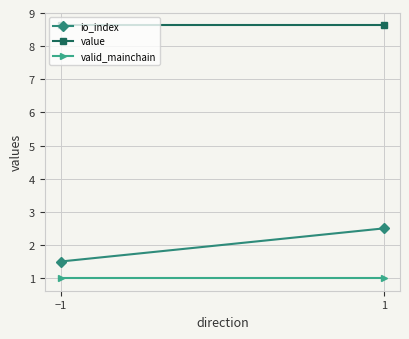

At how many categories does at least one series exceed 2?

2